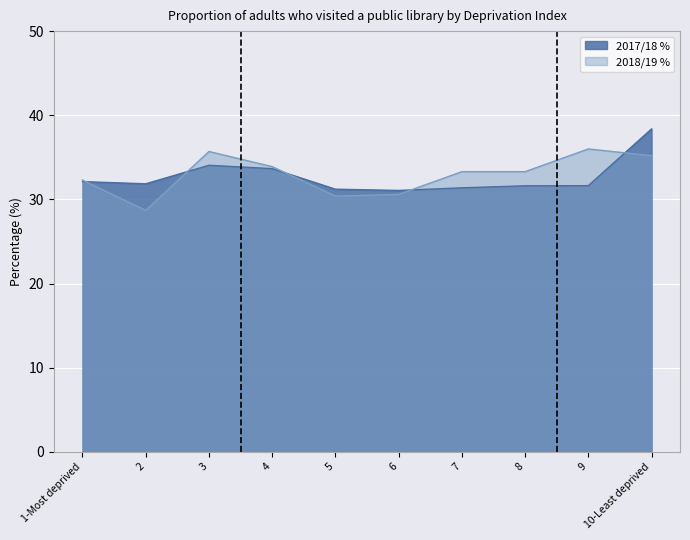

How many lines are shown in the chart?

2